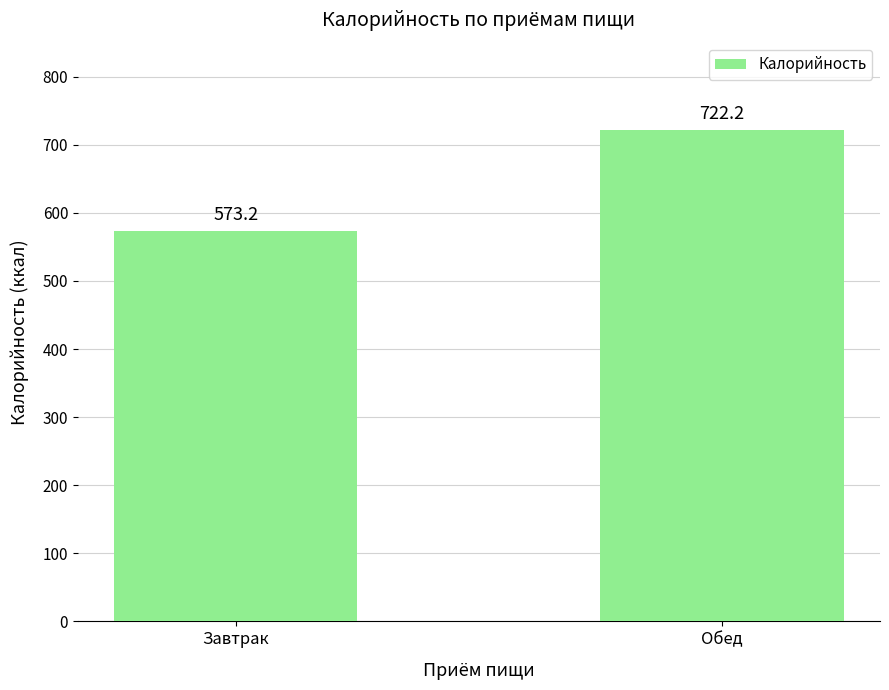

How many data points are above 722?

1